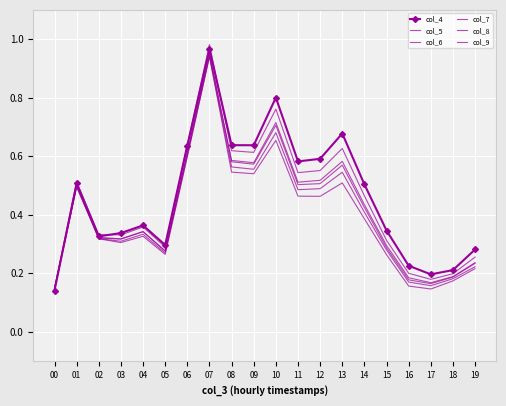

Reading left to right, what are all the values shown in this chart?

col_4: 00=0.1	01=0.5	02=0.3	03=0.3	04=0.4	05=0.3	06=0.6	07=1.0	08=0.6	09=0.6	10=0.8	11=0.6	12=0.6	13=0.7	14=0.5	15=0.3	16=0.2	17=0.2	18=0.2	19=0.3
col_5: 00=0.1	01=0.5	02=0.3	03=0.3	04=0.4	05=0.3	06=0.6	07=1.0	08=0.6	09=0.6	10=0.8	11=0.5	12=0.6	13=0.6	14=0.5	15=0.3	16=0.2	17=0.2	18=0.2	19=0.3
col_6: 00=0.1	01=0.5	02=0.3	03=0.3	04=0.3	05=0.3	06=0.6	07=0.9	08=0.6	09=0.6	10=0.7	11=0.5	12=0.5	13=0.6	14=0.4	15=0.3	16=0.2	17=0.2	18=0.2	19=0.2
col_7: 00=0.1	01=0.5	02=0.3	03=0.3	04=0.3	05=0.3	06=0.6	07=1.0	08=0.6	09=0.6	10=0.7	11=0.5	12=0.5	13=0.6	14=0.4	15=0.3	16=0.2	17=0.2	18=0.2	19=0.2
col_8: 00=0.1	01=0.5	02=0.3	03=0.3	04=0.3	05=0.3	06=0.6	07=0.9	08=0.6	09=0.6	10=0.7	11=0.5	12=0.5	13=0.5	14=0.4	15=0.3	16=0.2	17=0.2	18=0.2	19=0.2
col_9: 00=0.1	01=0.5	02=0.3	03=0.3	04=0.3	05=0.3	06=0.6	07=0.9	08=0.5	09=0.5	10=0.7	11=0.5	12=0.5	13=0.5	14=0.4	15=0.3	16=0.2	17=0.1	18=0.2	19=0.2